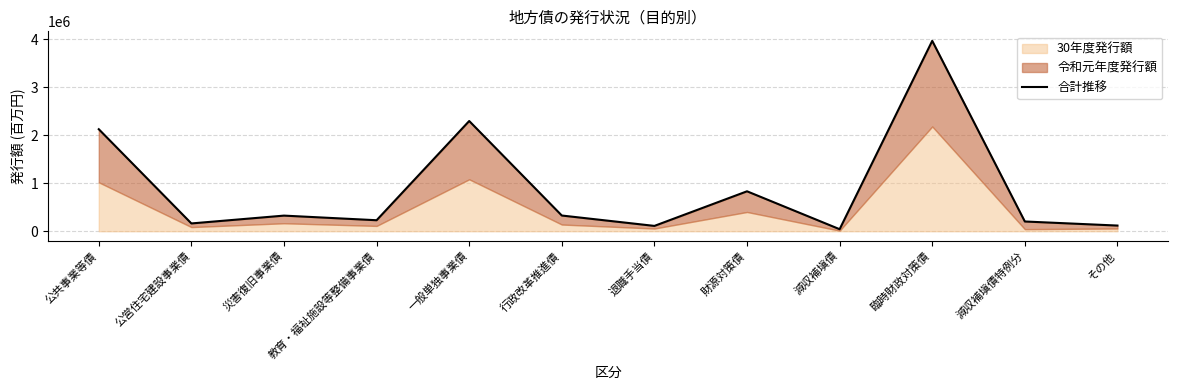

Read the value at 退職手当債, to the nearest 10.

111350